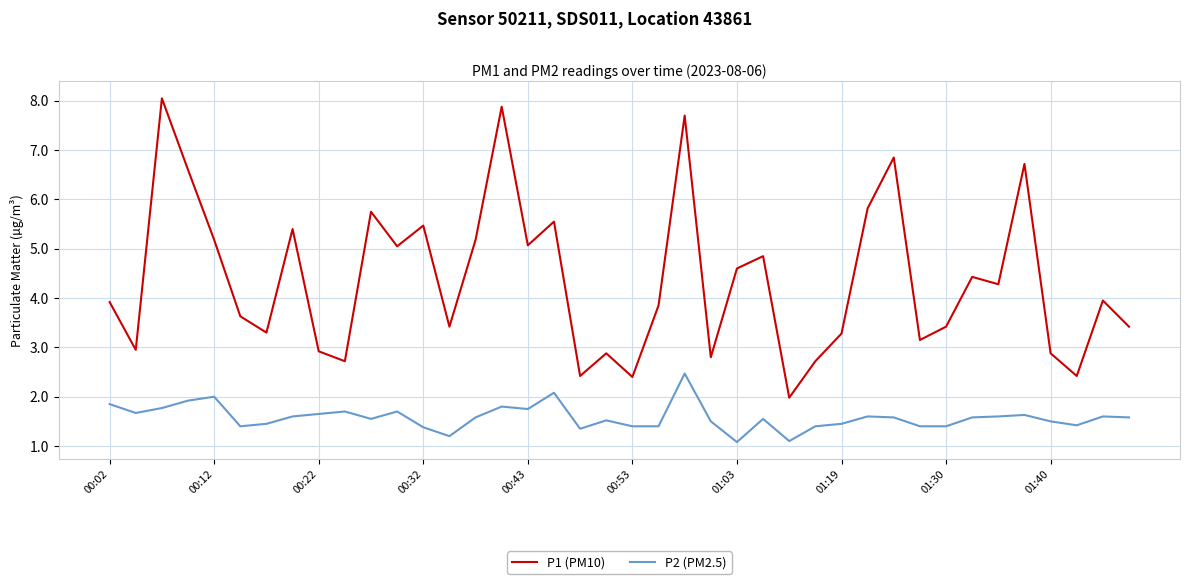

Which series has the widest spread of values?

P1 (PM10)